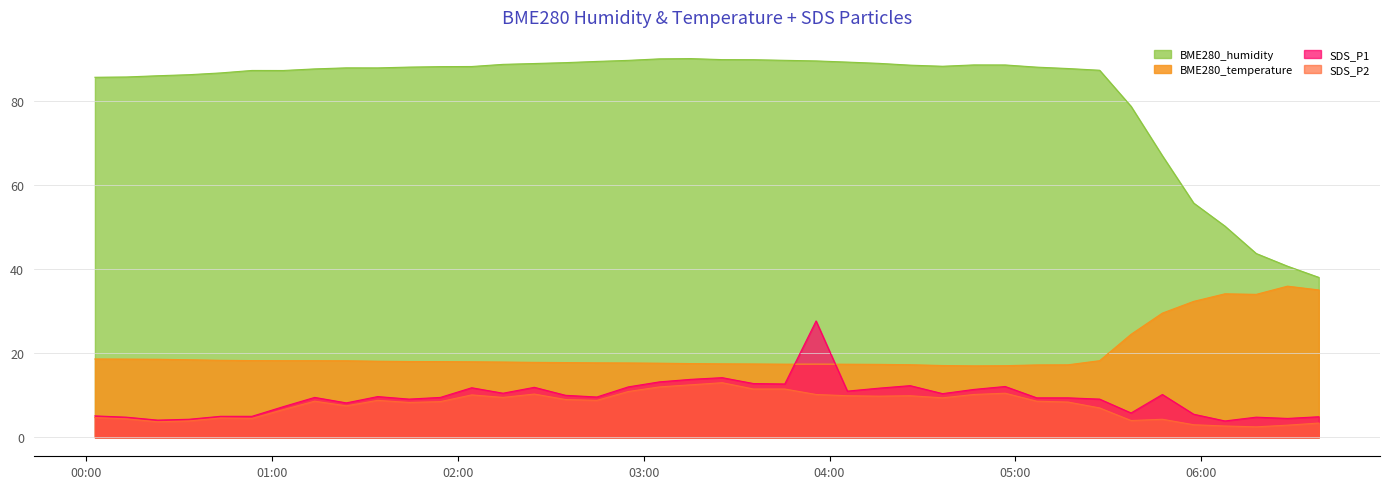

Does the chart display data point markers on the line(s)?

No